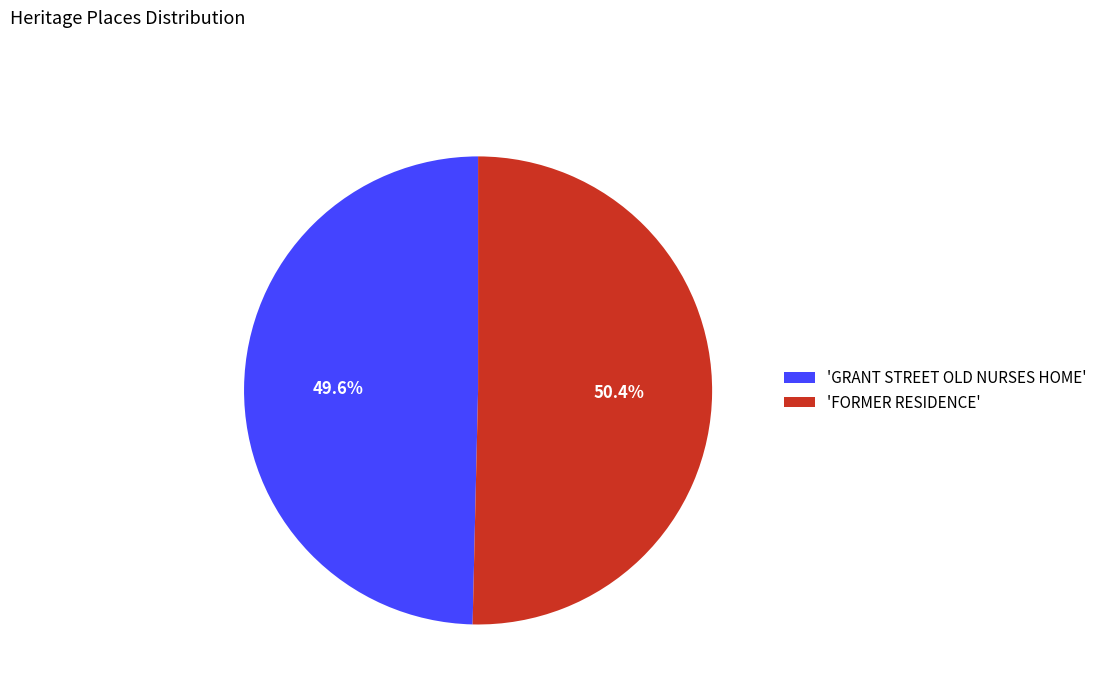

Rank the categories by value from highest to lowest.

'FORMER RESIDENCE', 'GRANT STREET OLD NURSES HOME'